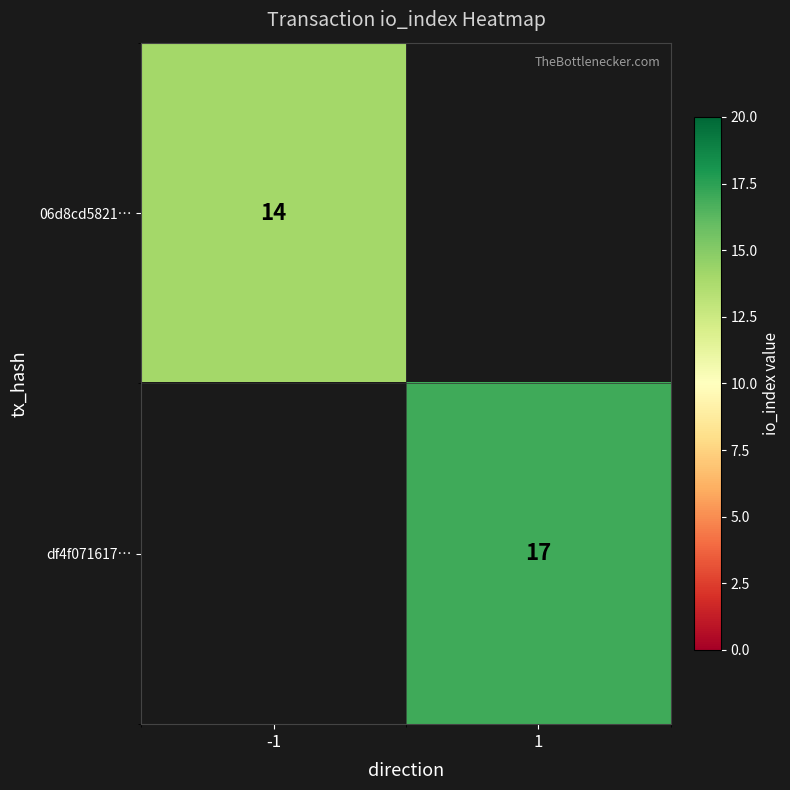

The df4f071617… series shows 10 at 1. True or false?

False